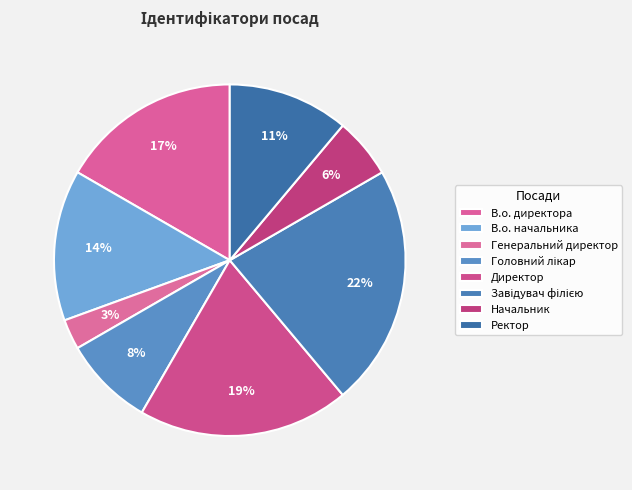

To the nearest percent, what portion does В.о. начальника represent?

14%